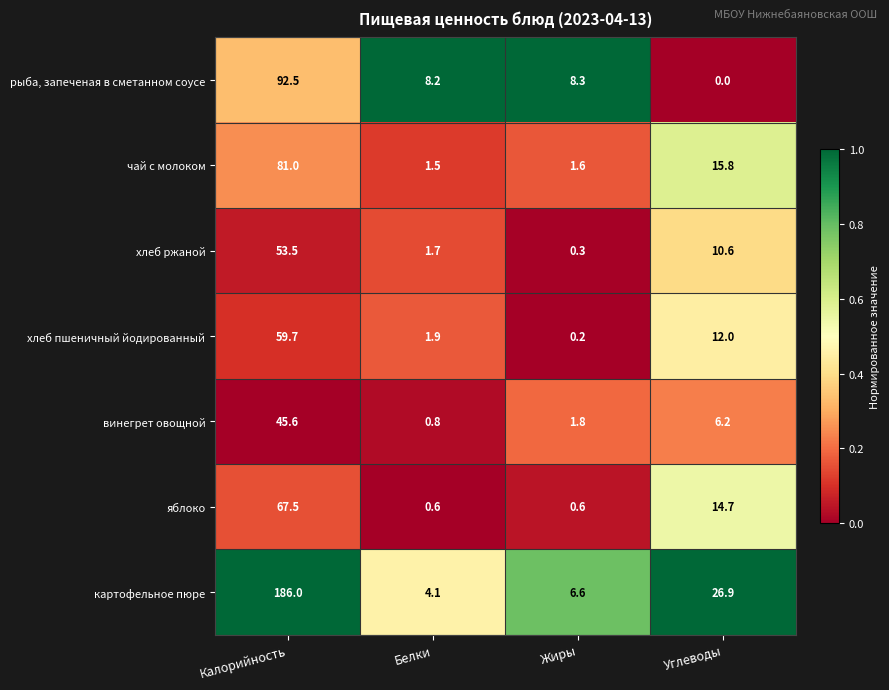

List the labels in order of рыба, запеченая в сметанном соусе value, largest first.

Калорийность, Жиры, Белки, Углеводы